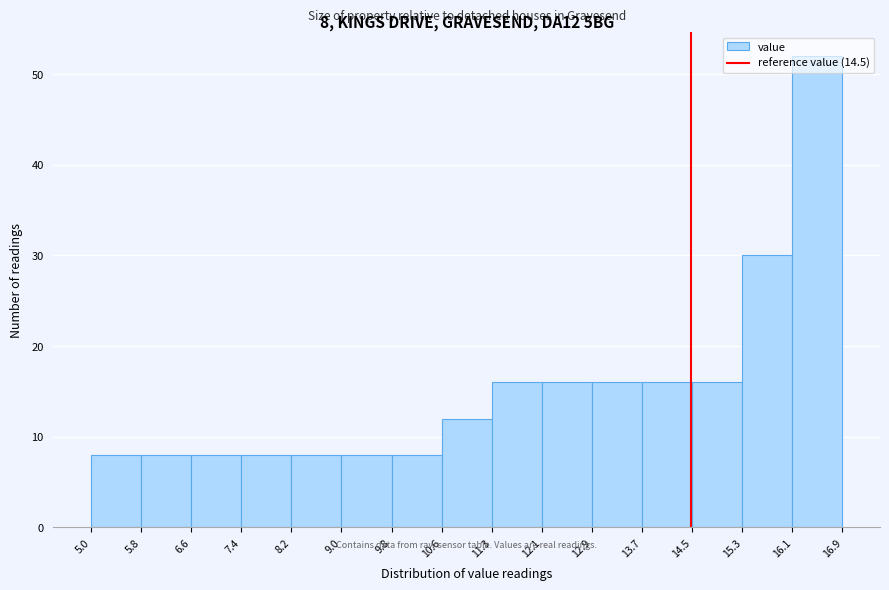

Over which range of the x-axis is the bar tallest?

16.1 to 16.9